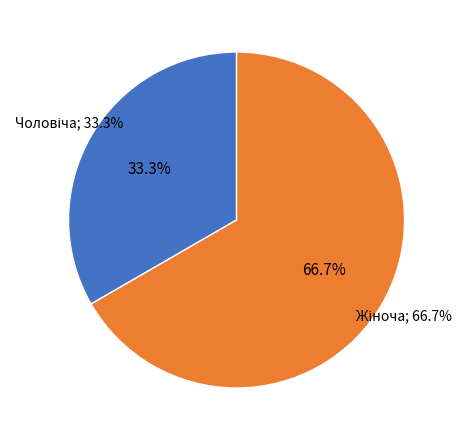

Which category has the biggest portion of the pie?

Жіноча